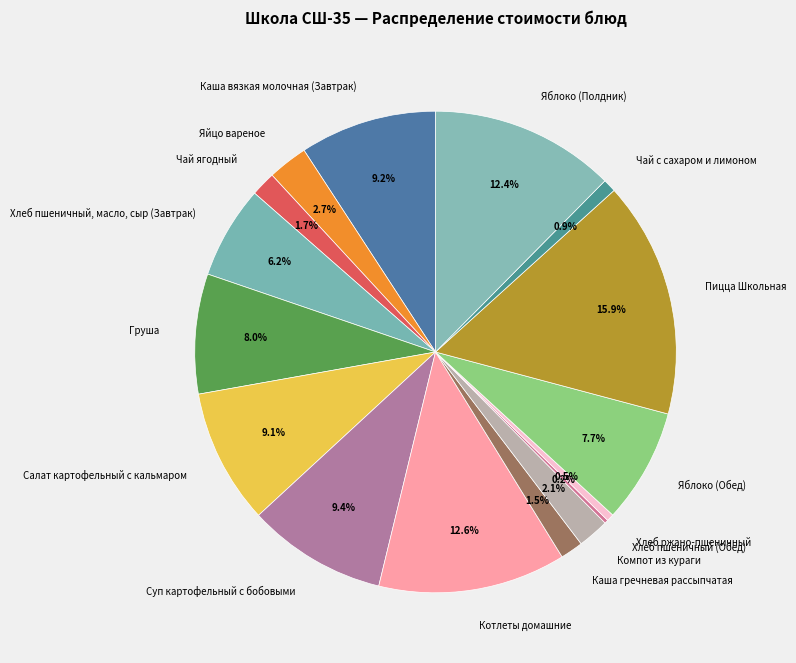

Does Хлеб ржано-пшеничный represent more than half of the total?

No